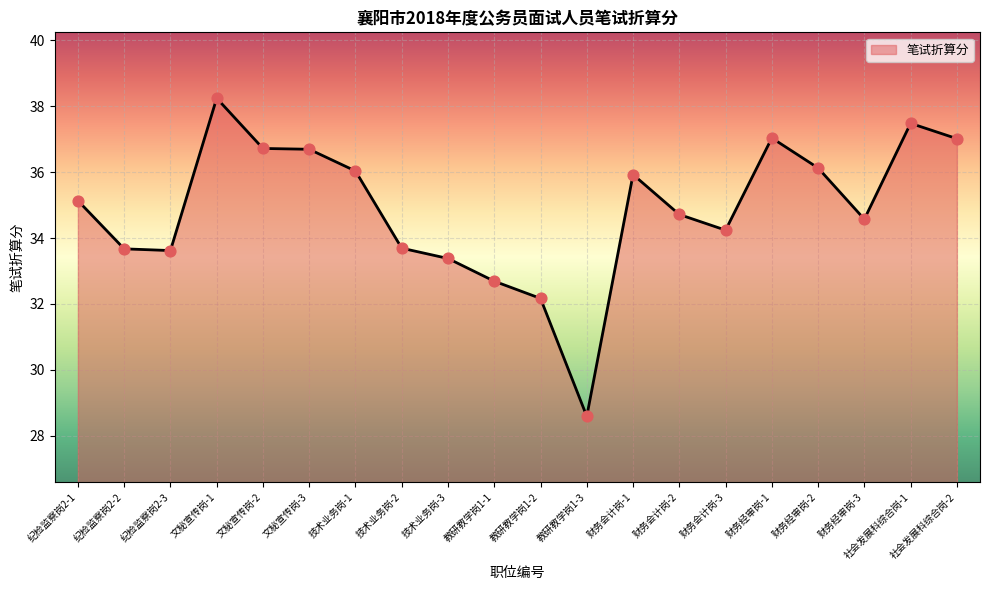

Between 财务经审岗-3 and 纪检监察岗2-1, which is larger?

纪检监察岗2-1